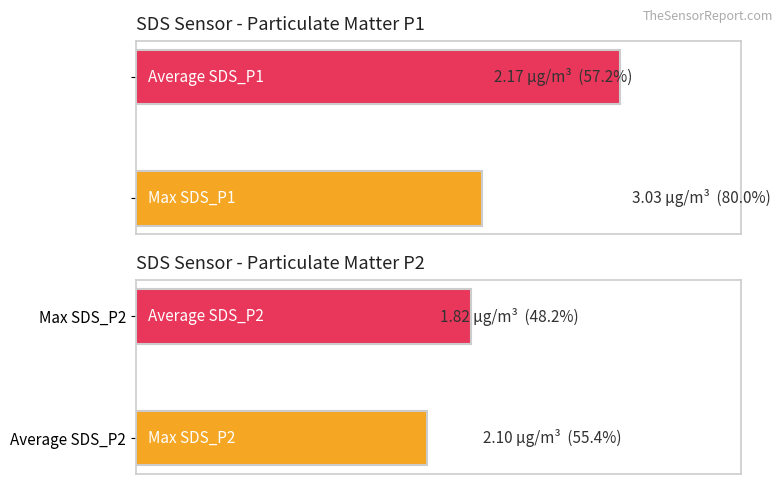

List the series in order of their overall mean, highest first.

SDS_P1, SDS_P2